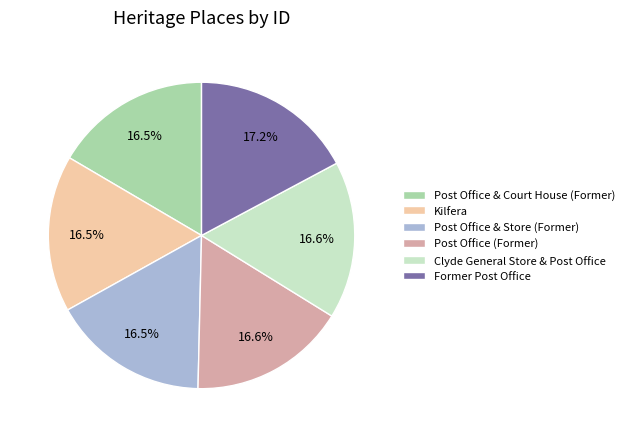

Is there any slice that represents more than half of the pie?

No